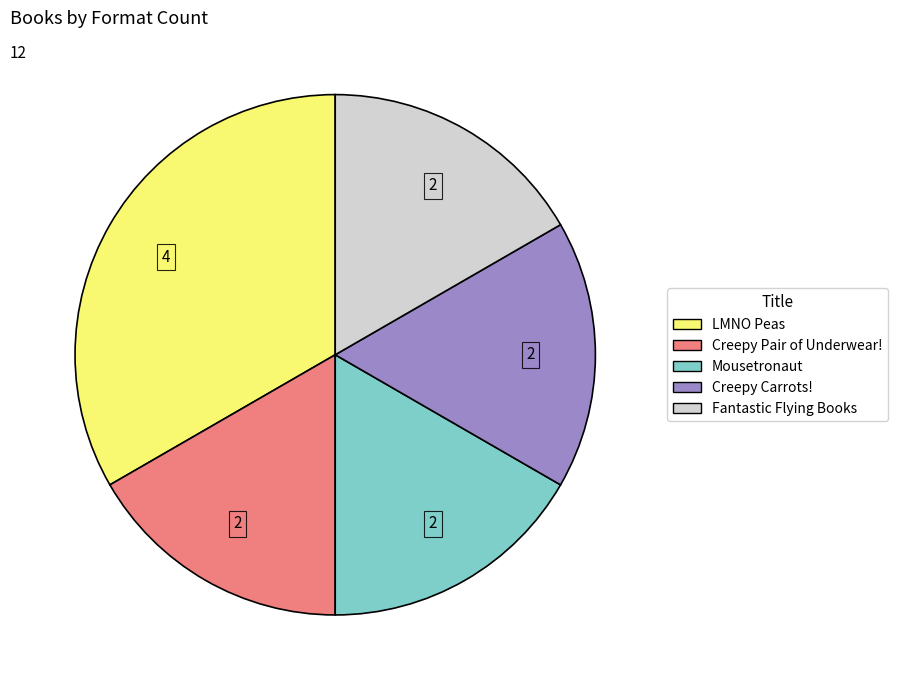

Does Creepy Pair of Underwear! account for over 50% of the chart?

No